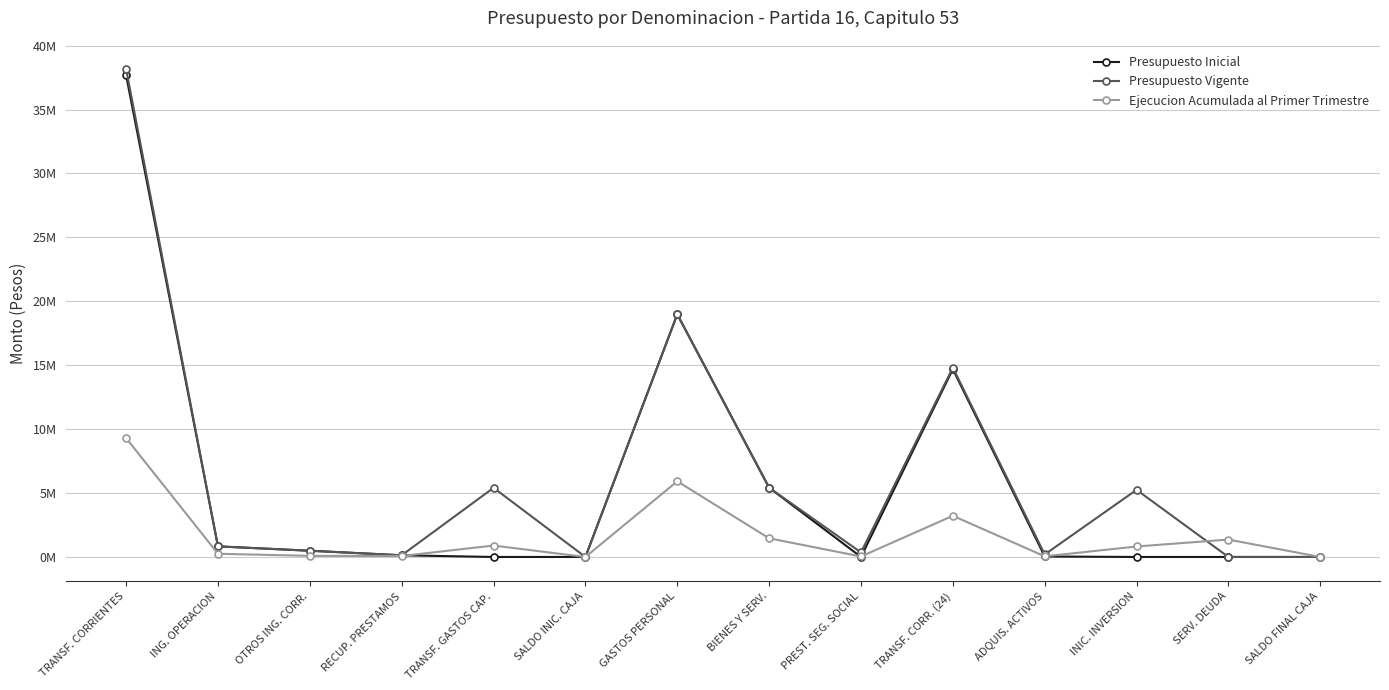

At SERV. DEUDA, list the series in order from smallest to largest.

Presupuesto Inicial, Presupuesto Vigente, Ejecucion Acumulada al Primer Trimestre